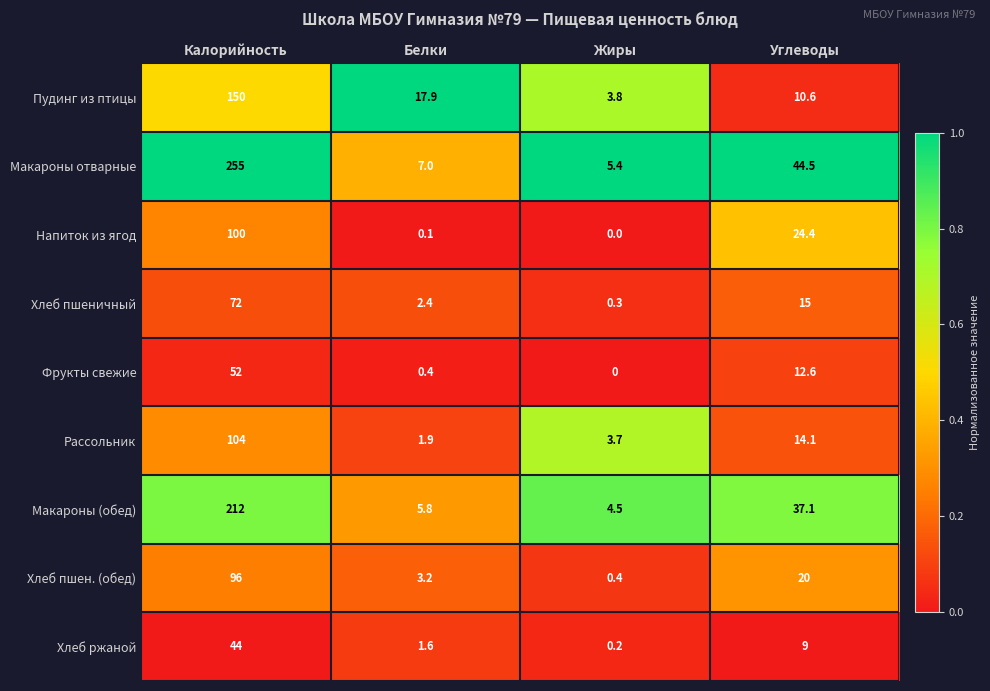

At which label does Пудинг из птицы first exceed 17?

Калорийность